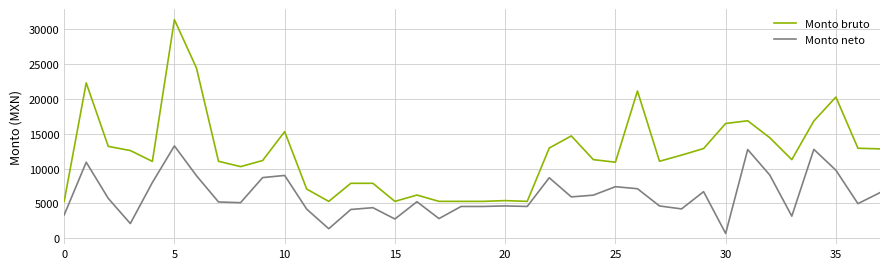

At how many categories does at least one series exceed 3884?

38